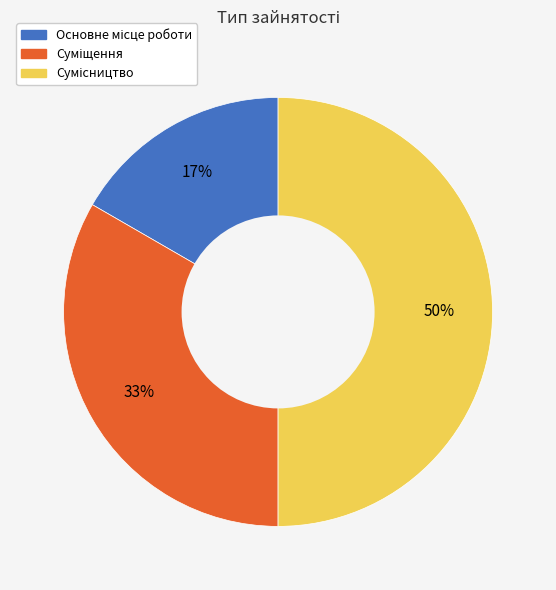

To the nearest percent, what is the difference between the largest and smallest slice percentages?

33%